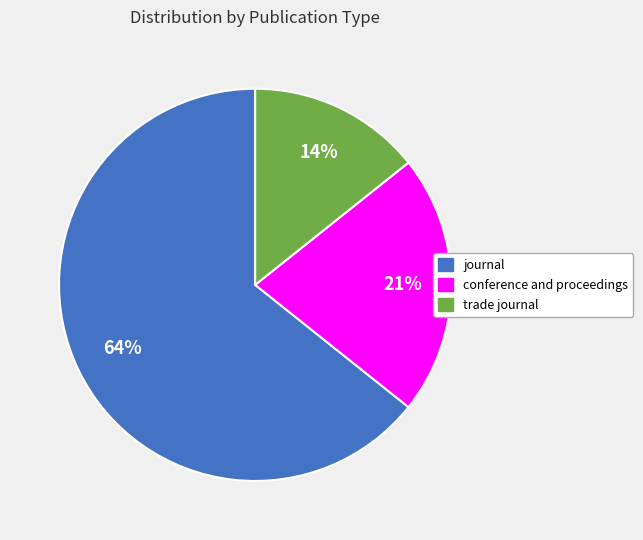

Is the sum of trade journal and journal greater than half?

Yes